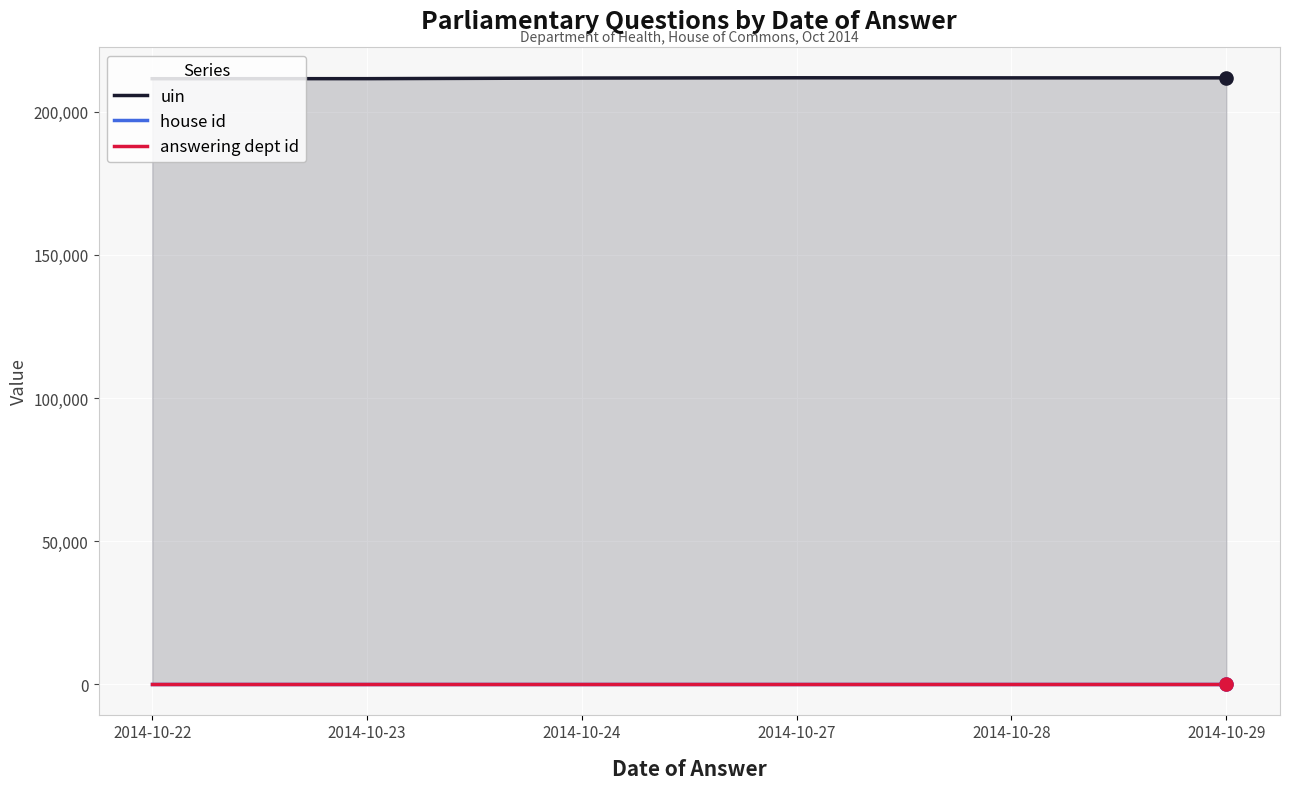

Which series has the largest total across all categories?

uin